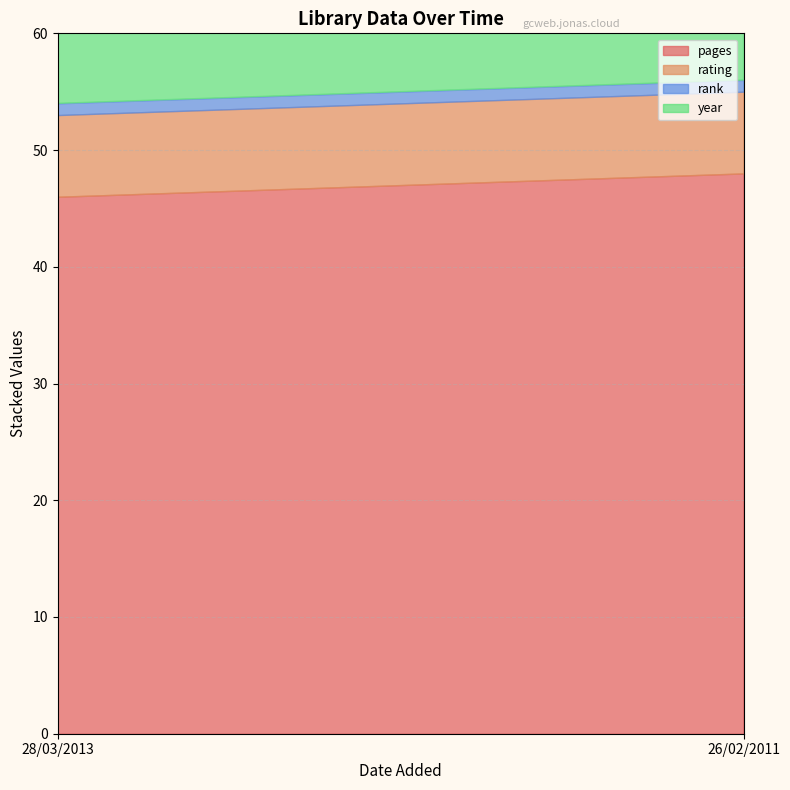

How many categories are shown in the chart?

2